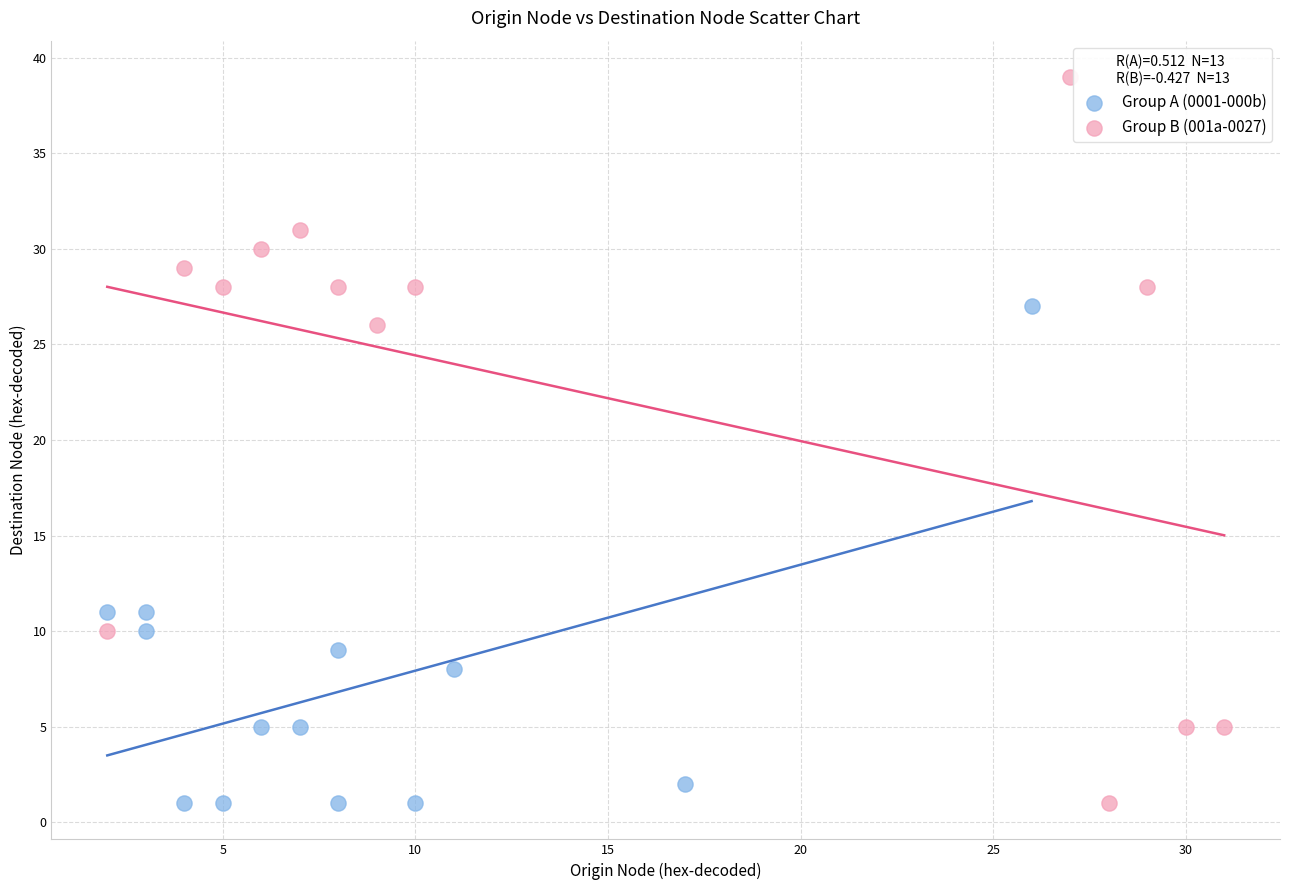

What are all the series names shown in the legend?

Group A (0001-000b), Group B (001a-0027)